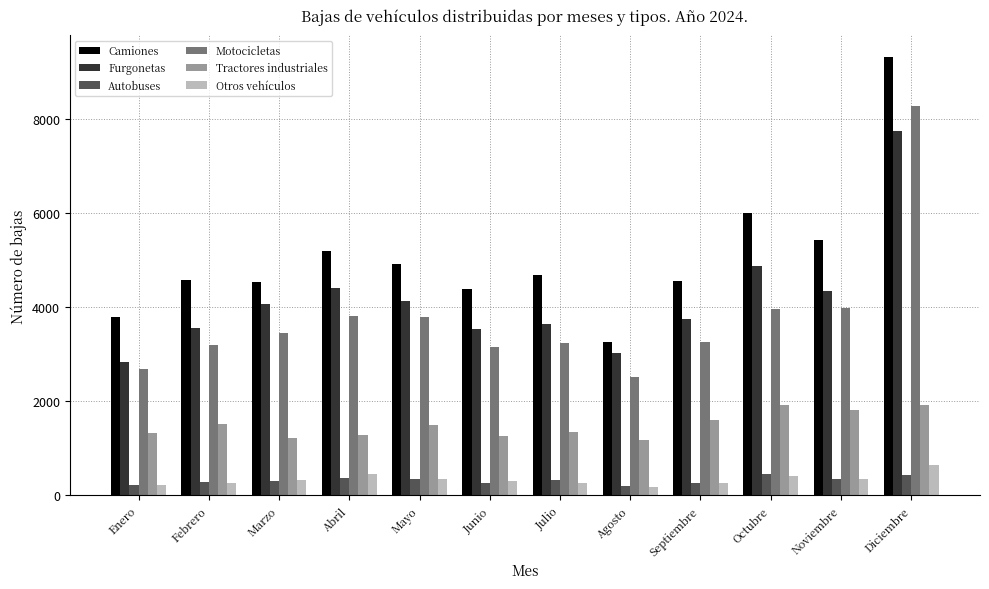

What is the minimum value shown in the chart?

178